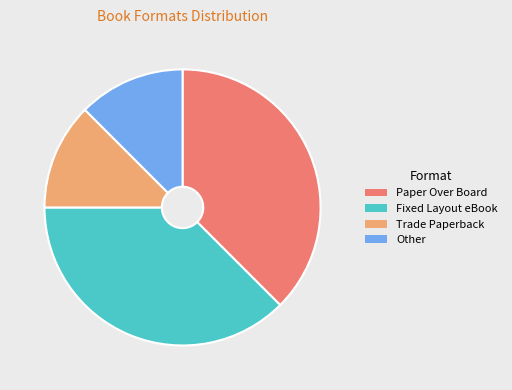

How many segments does this pie chart have?

4